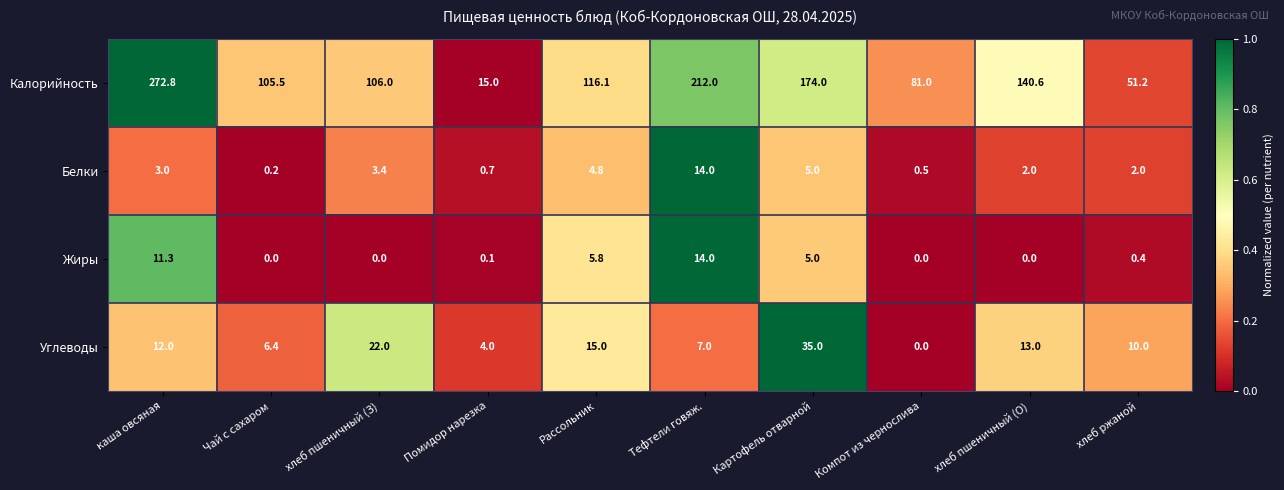

What value does the Калорийность series have at хлеб пшеничный (О)?

140.6